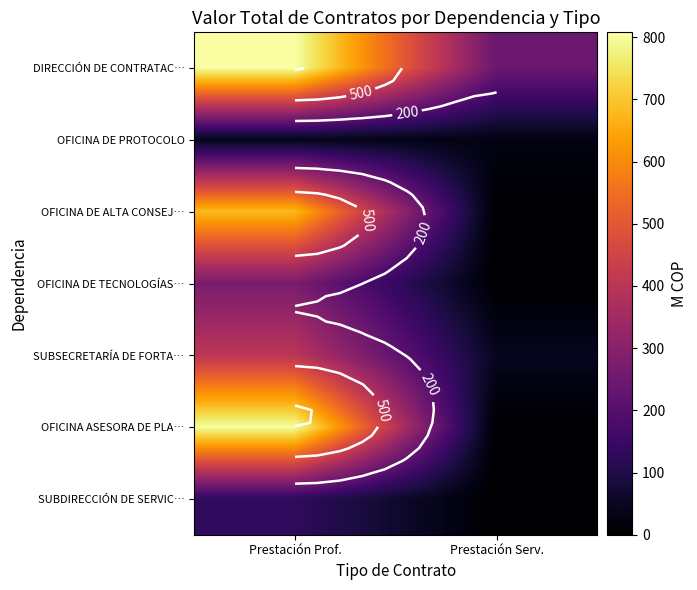

What is the average value of the SUBSECRETARÍA DE FORTA… series?

224.7